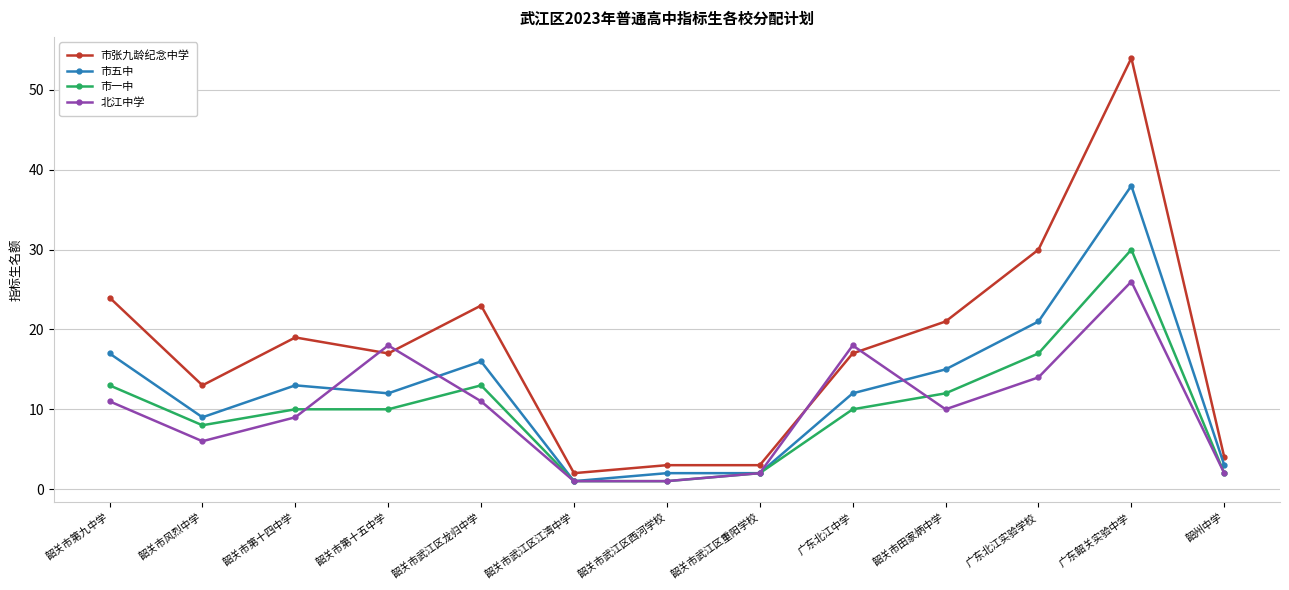

Is the value of 北江中学 at 广东北江实验学校 greater than the value of 市张九龄纪念中学 at 韶州中学?

Yes